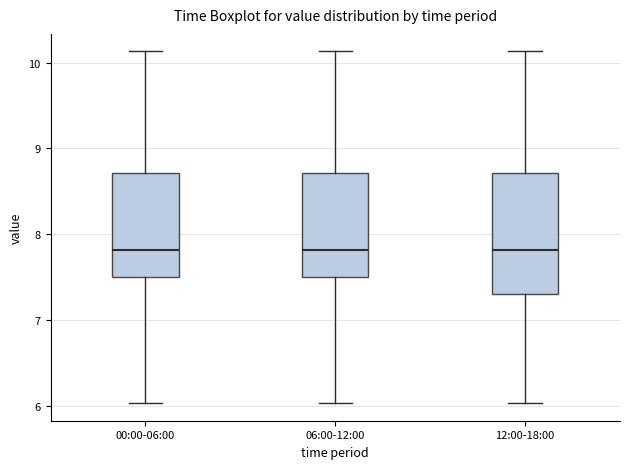

Reading left to right, transcribe this box plot: for each box, give where its median line is, the range the box spans, and where its two whiskers end, as read against the y-axis. The values are not printed on the chart, so give them approximately, as read against the axis.

00:00-06:00: median 7.8, box 7.5 to 8.7, whiskers 6.0 to 10.1
06:00-12:00: median 7.8, box 7.5 to 8.7, whiskers 6.0 to 10.1
12:00-18:00: median 7.8, box 7.3 to 8.7, whiskers 6.0 to 10.1